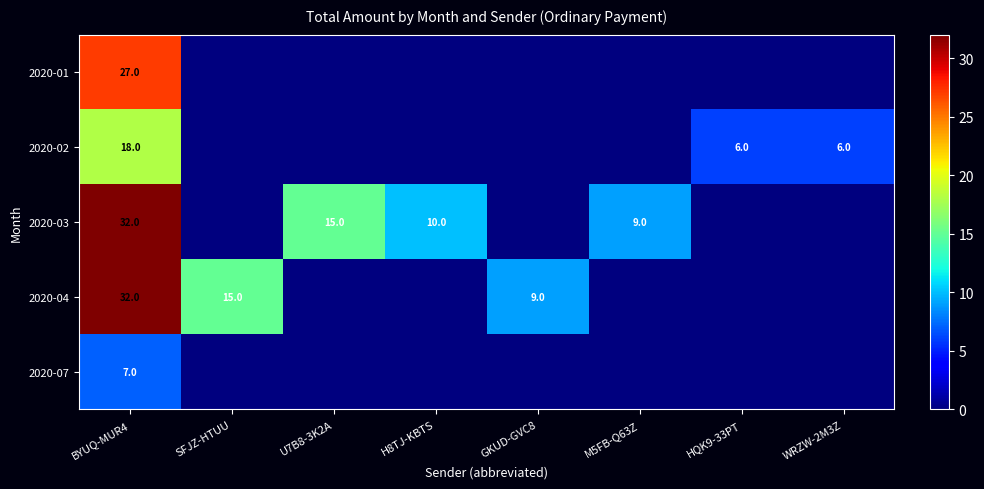

Is it true that 2020-02 equals 6 at WRZW-2M3Z?

True